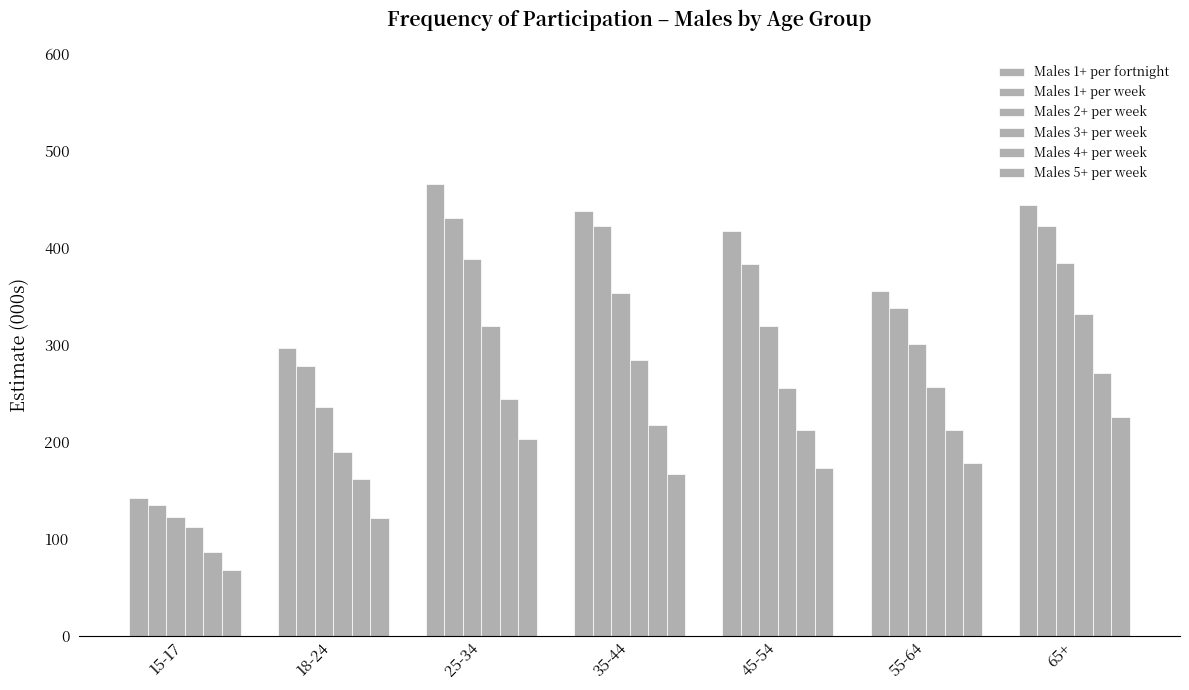

Are the bars grouped side by side (vs. stacked)?

Yes